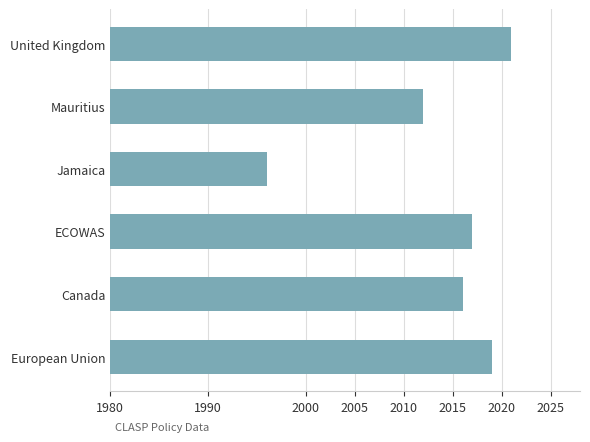

List the labels in order of value, smallest first.

Jamaica, Mauritius, Canada, ECOWAS, European Union, United Kingdom